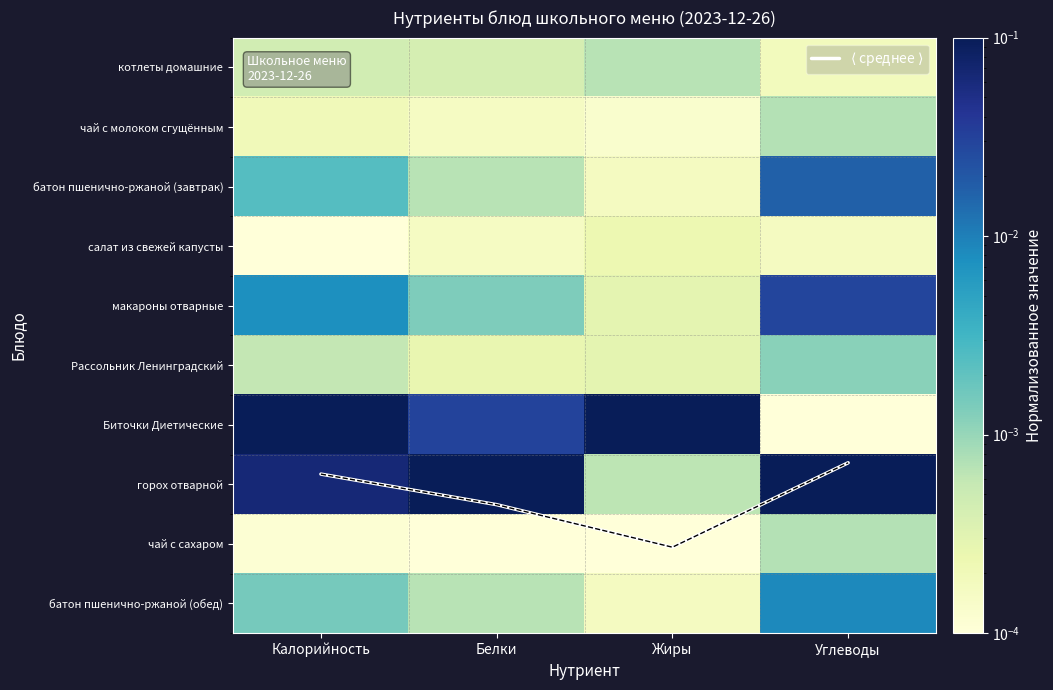

What is the spread (max minus min) of values at Белки?

1.0